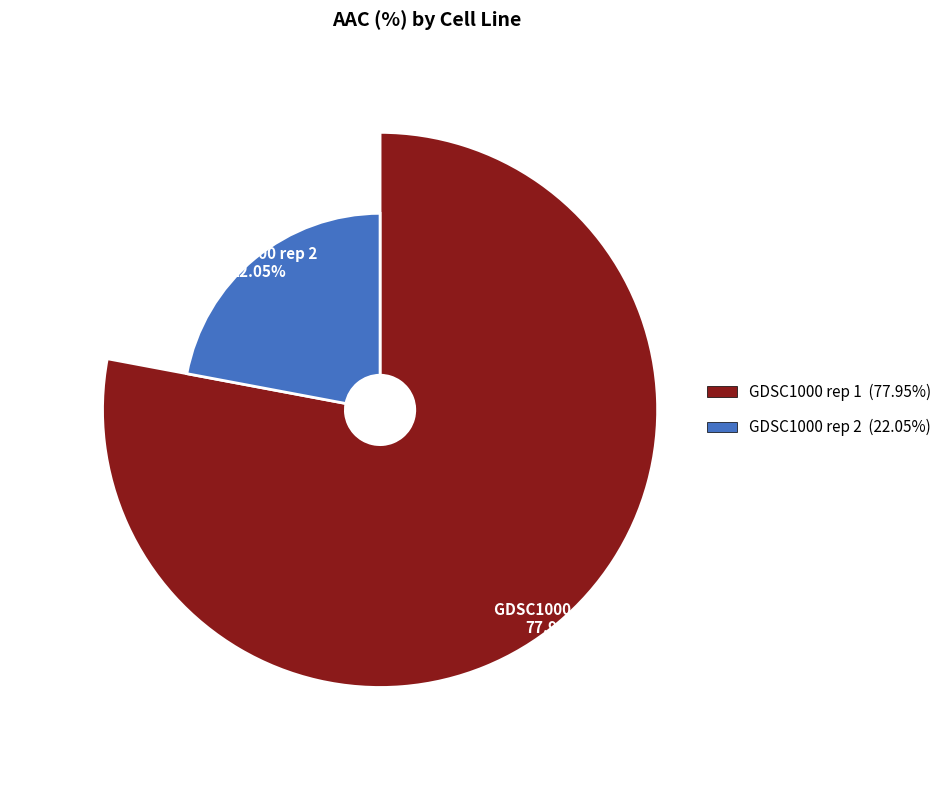

True or false: GDSC1000 rep 1 accounts for 78% of the total.

True